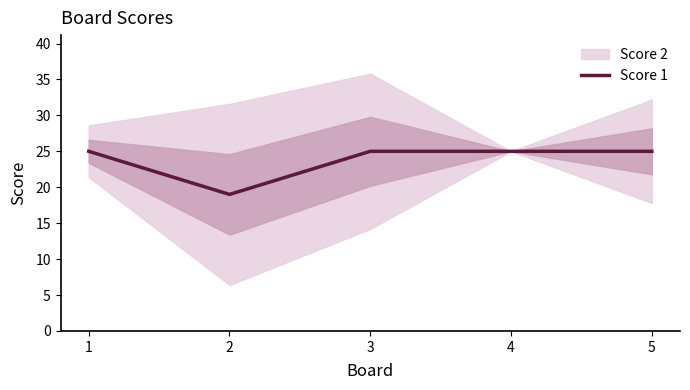

Is this an area chart (filled region under the line)?

No